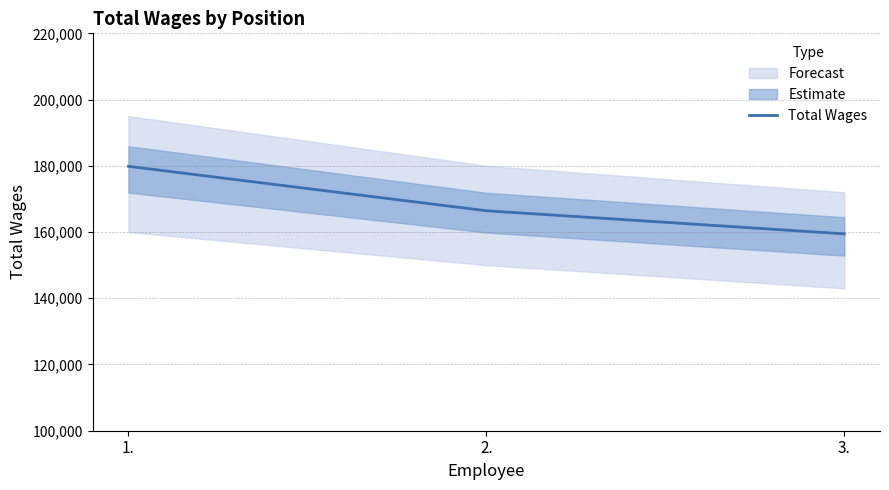

Approximately how many times larger is the value at 1. compared to 3.?

1.1